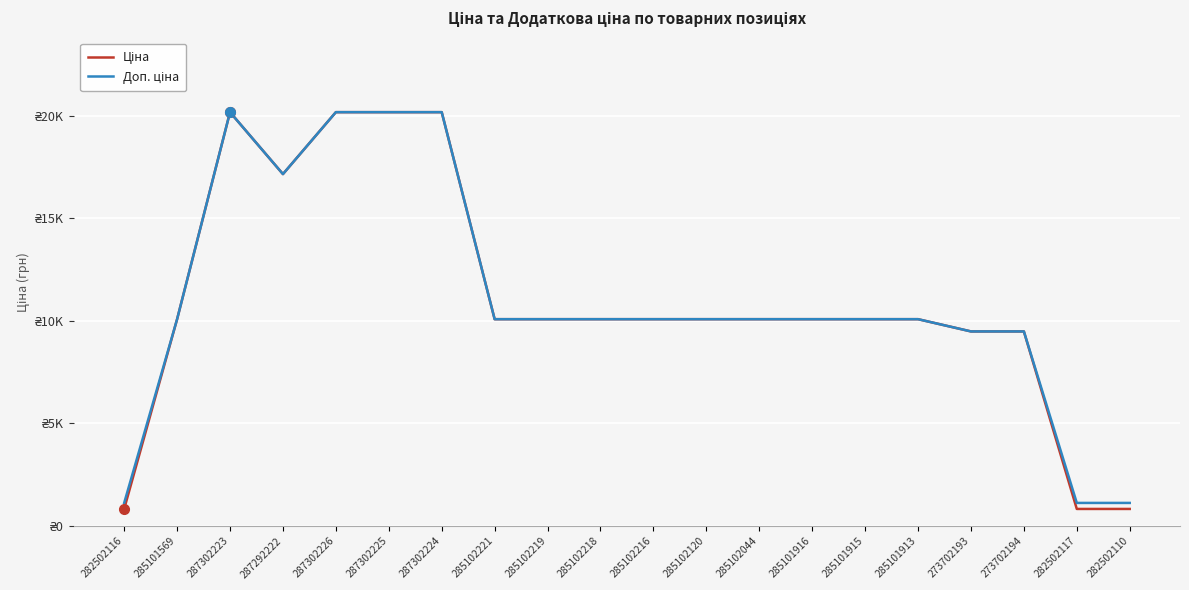

What is the sum of all Ціна values?

220226.3